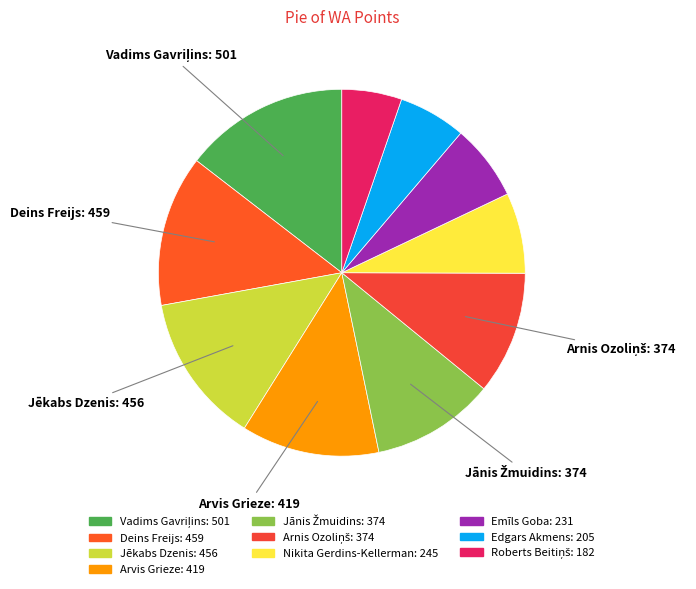

How many segments does this pie chart have?

10